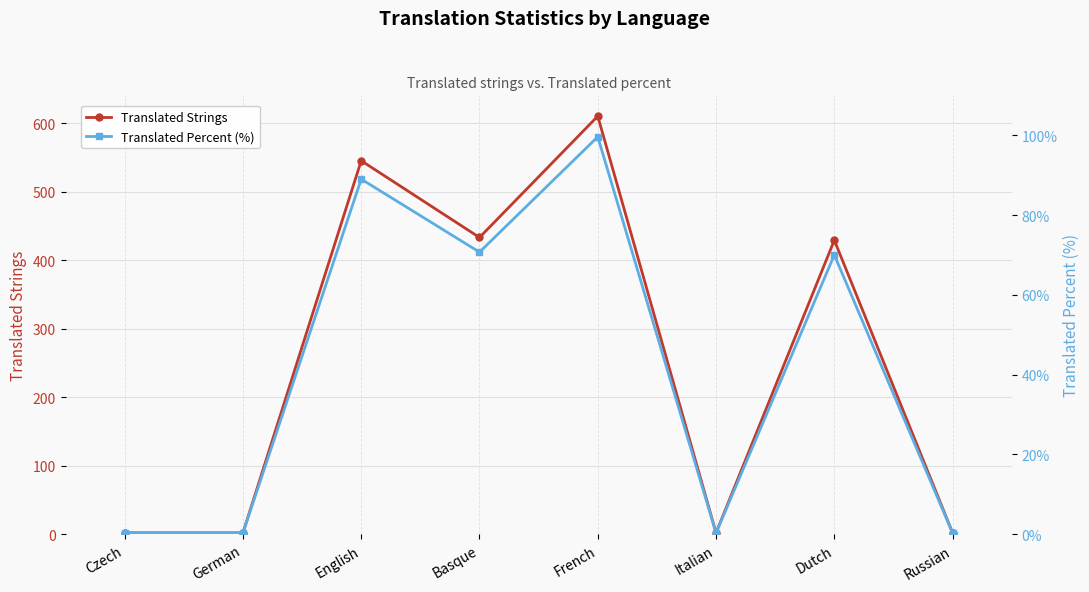

What position from the right is Czech?

8